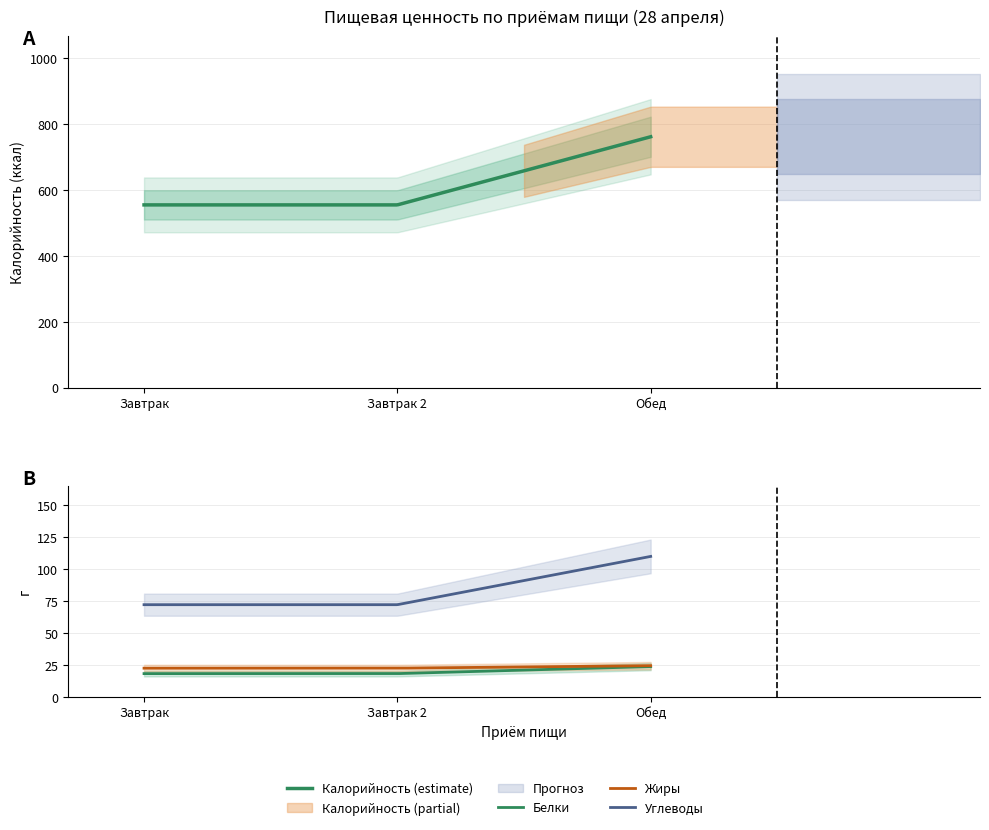

Rank the series by their maximum value, from highest to lowest.

Калорийность, Углеводы, Жиры, Белки